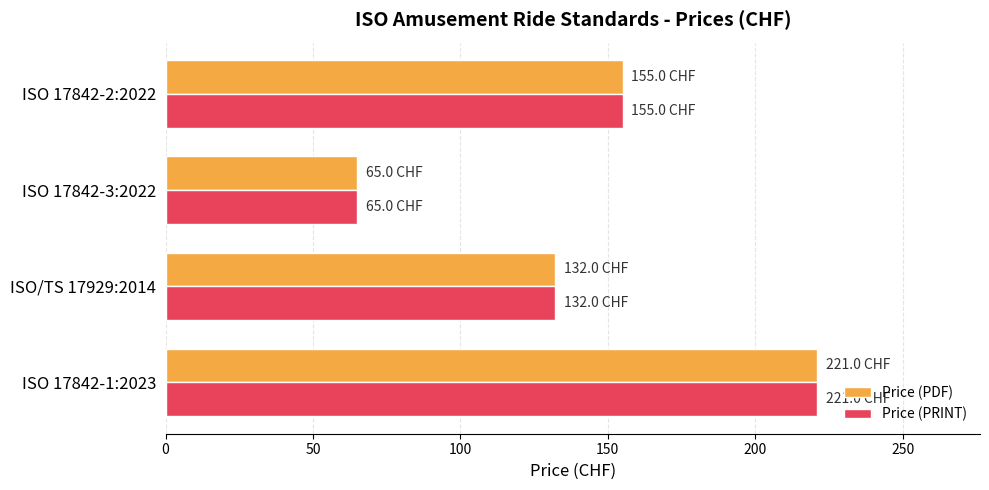

At which category is the sum across all series the highest?

ISO 17842-1:2023